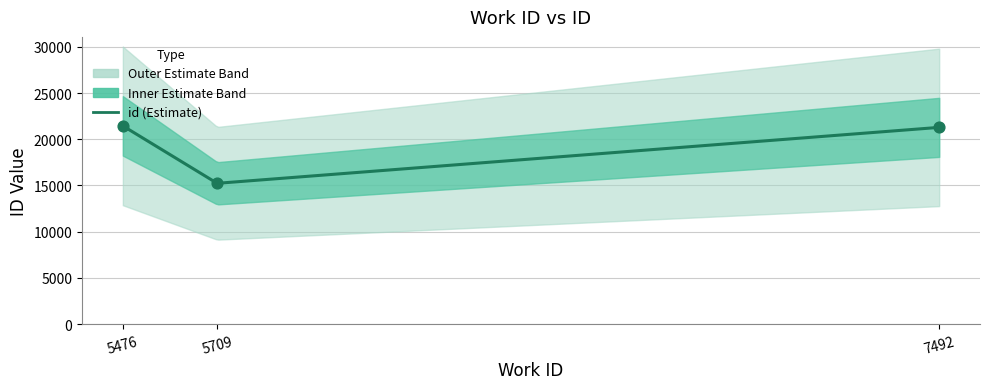

What is the change in value from 7492 to 5476?

+162